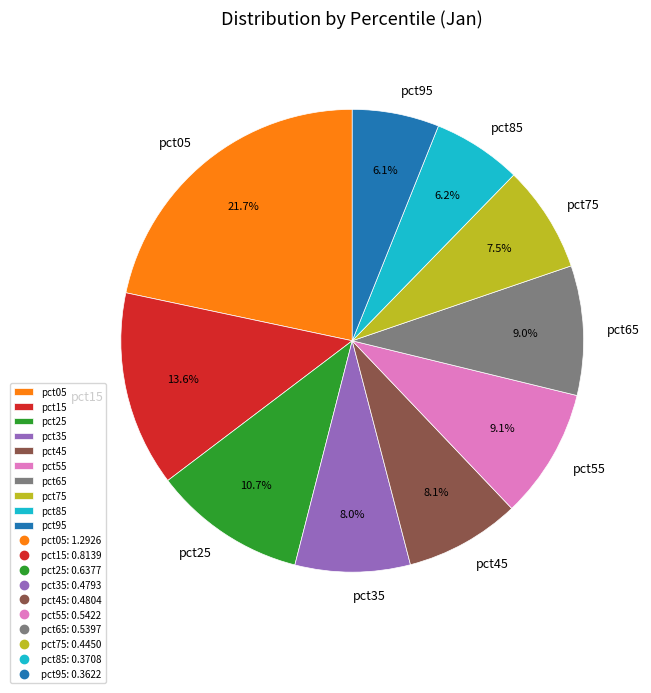

To the nearest percent, what percentage of the pie is pct25?

11%